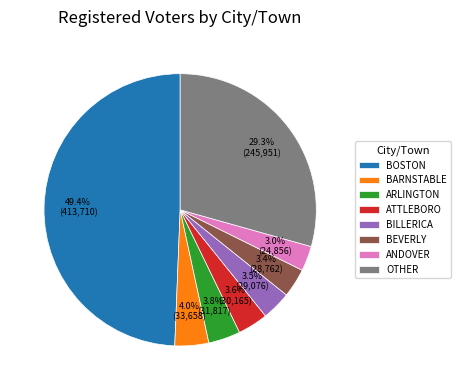

Is ARLINGTON the majority of the pie?

No